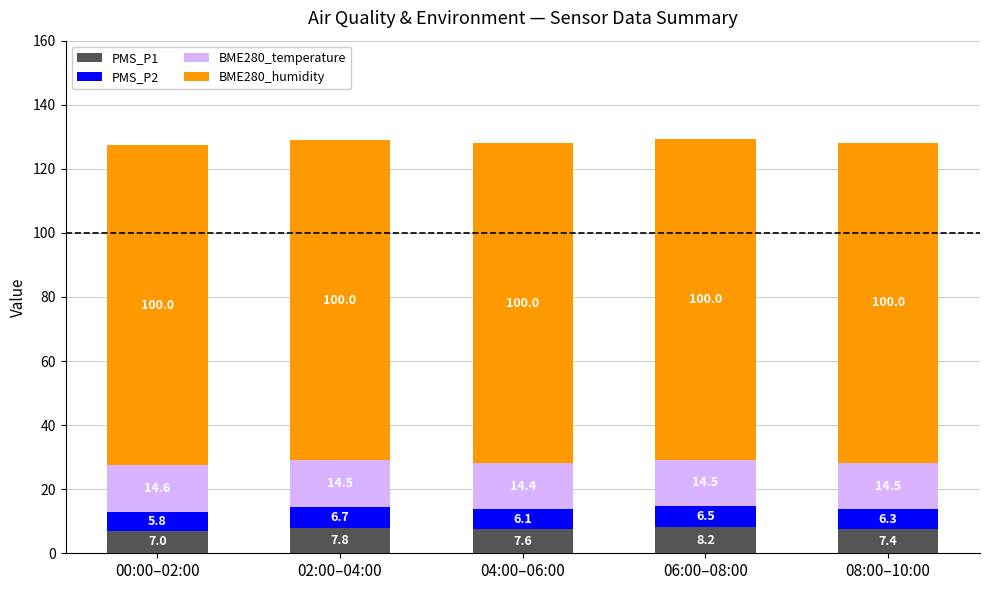

At which category is the sum across all series the highest?

06:00–08:00